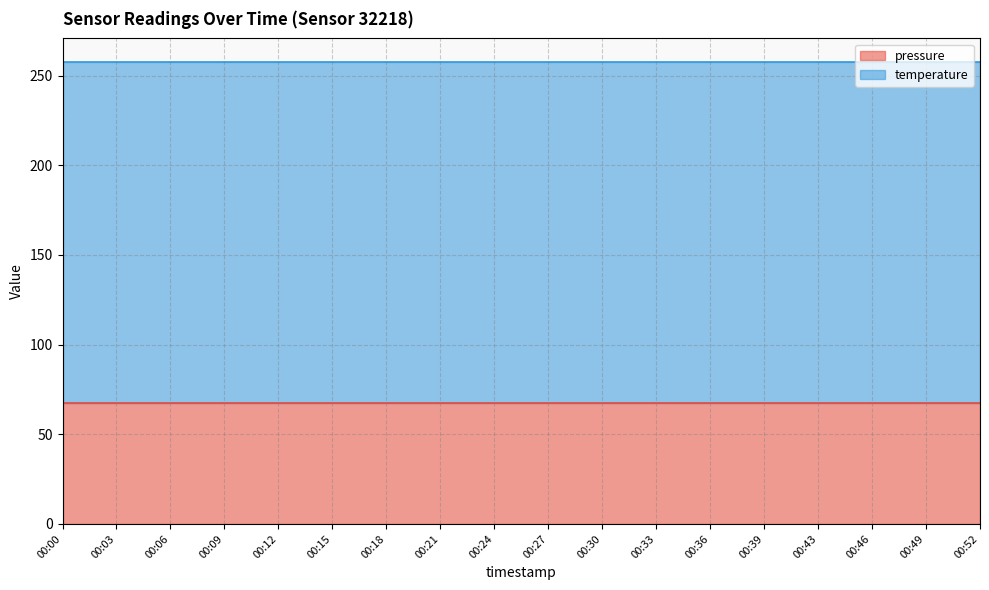

At which label is pressure closest to 67?

00:00